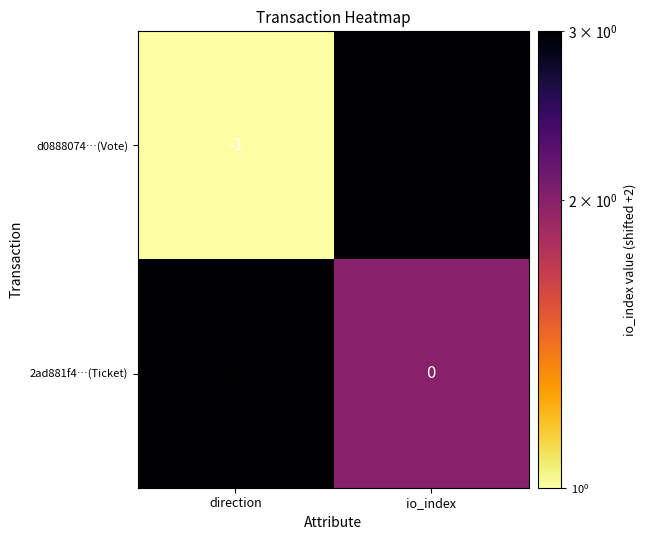

Reading right to left, what are all the values shown in this chart?

d0888074…(Vote): io_index=1	direction=-1
2ad881f4…(Ticket): io_index=0	direction=1